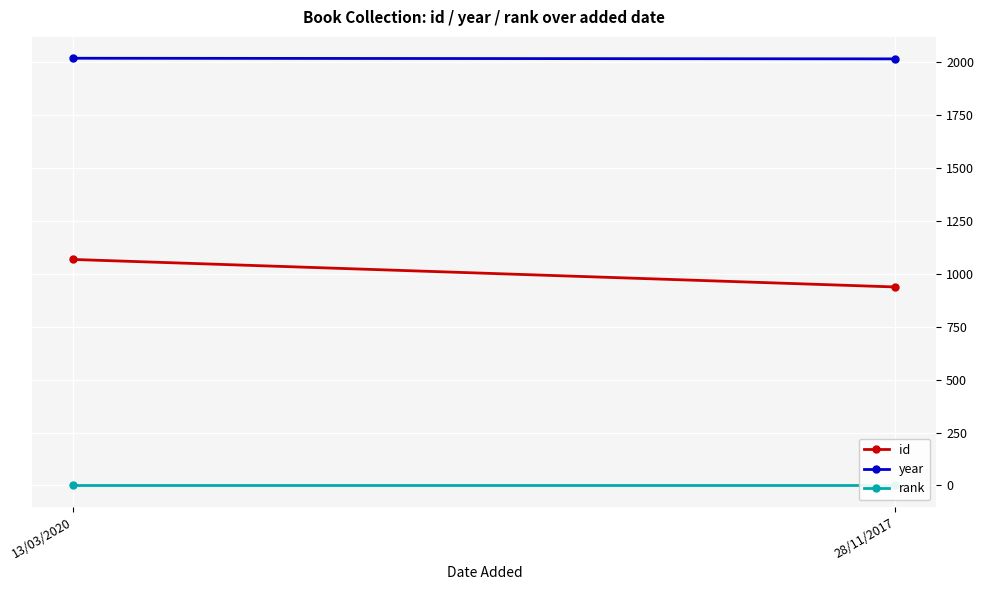

The value of year at 28/11/2017 is 2016. True or false?

True